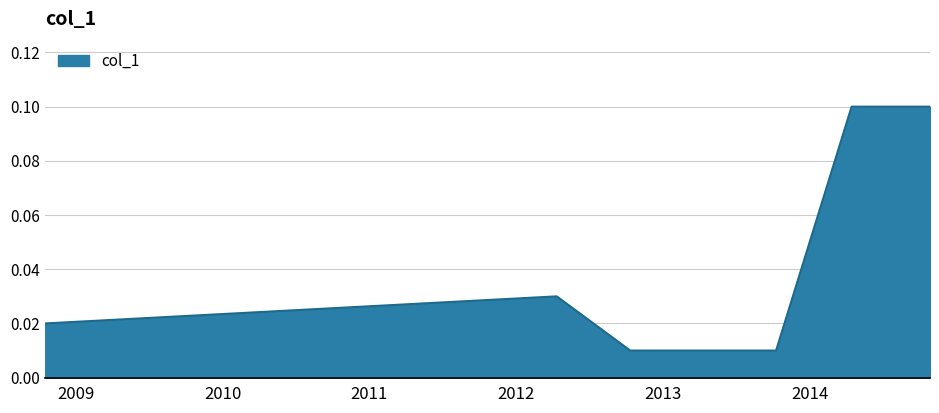

What is the sum of all values?

0.3